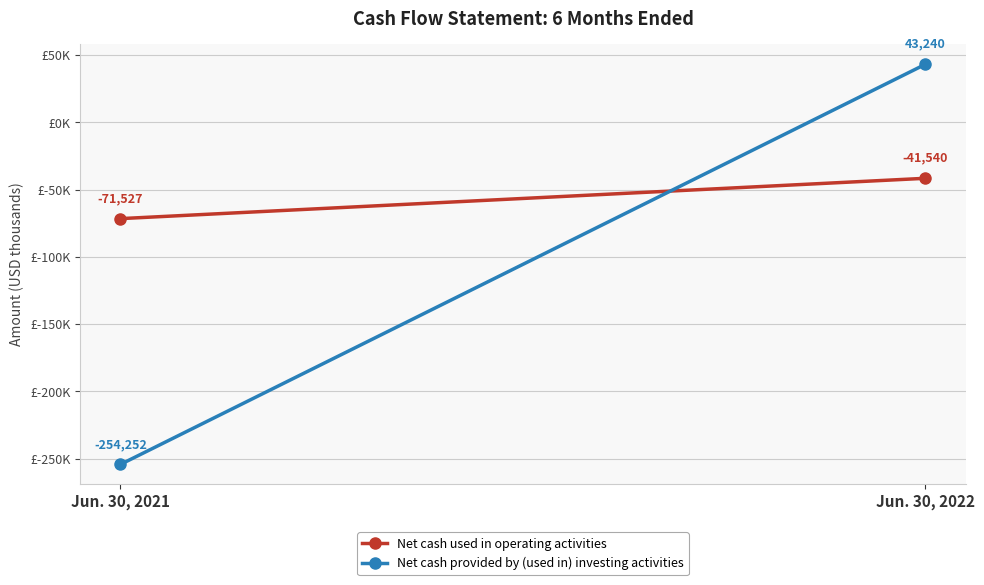

What is the difference between the highest and lowest values at Jun. 30, 2021?

182725